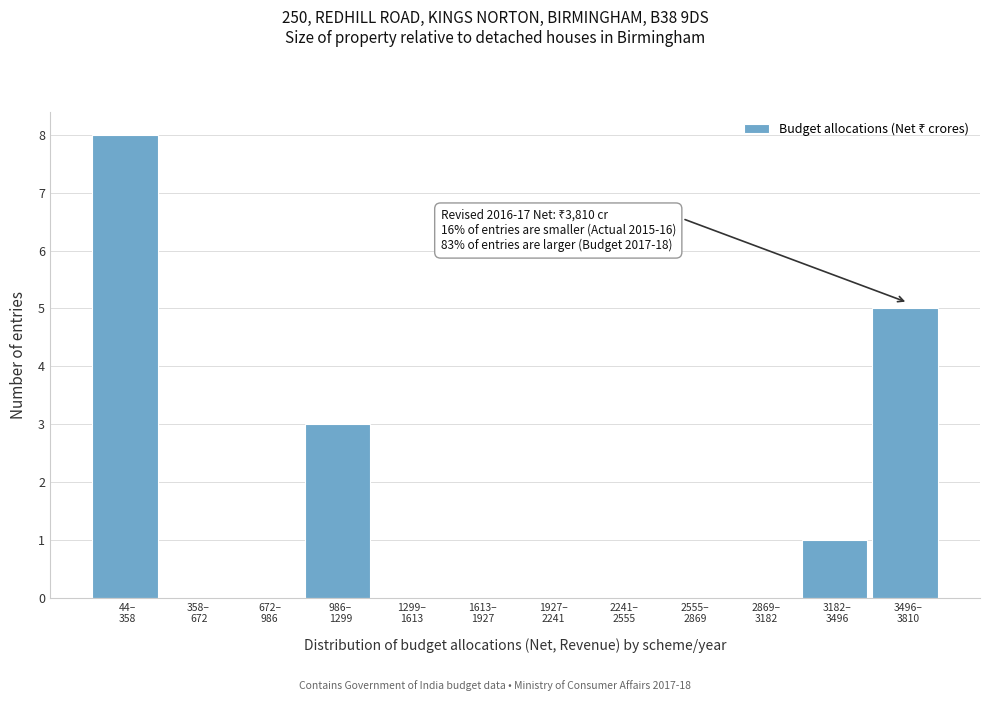

What is the greatest value displayed?

8